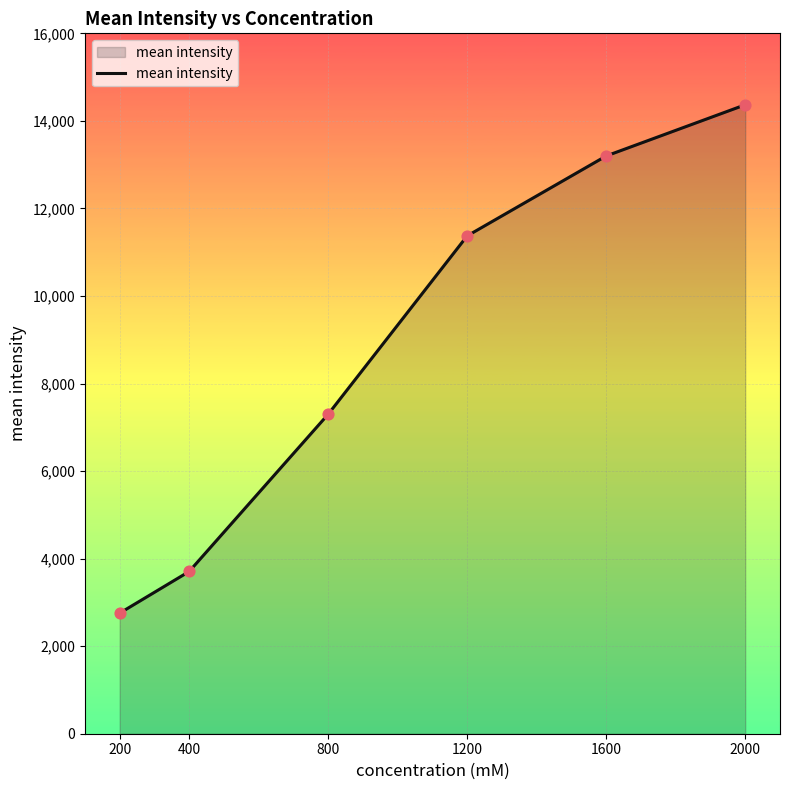

Approximately how many times larger is the value at 200 compared to 1600?

0.2